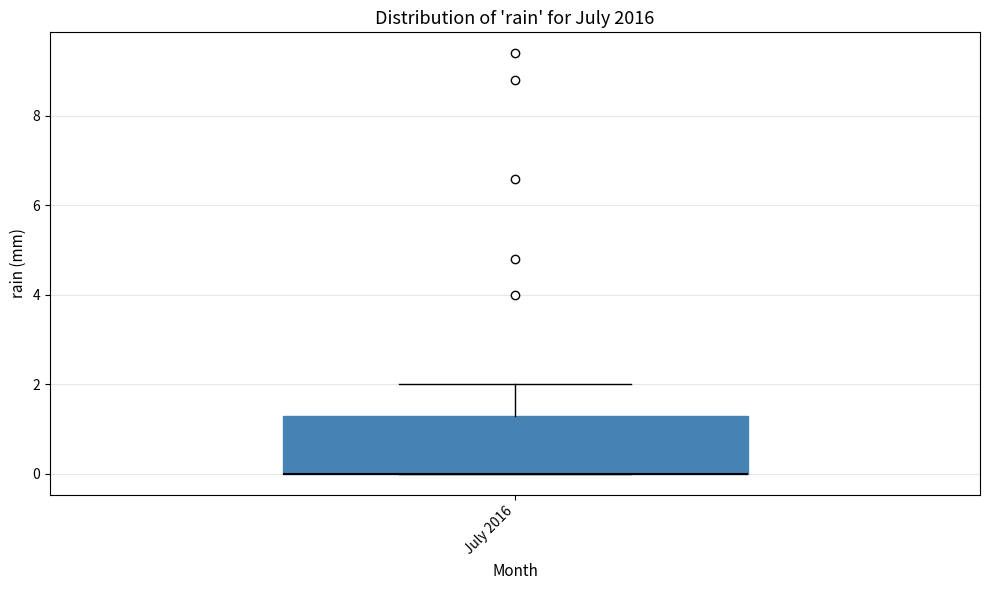

Read this box plot against the y-axis: the position of the median line, the range covered by the box, and the ends of both whiskers. The values are not printed on the chart, so give them approximately, as read against the axis.

median 0.0 (drawn on the box's lower edge), box 0.0 to 1.4, whiskers 0.0 to 2.0